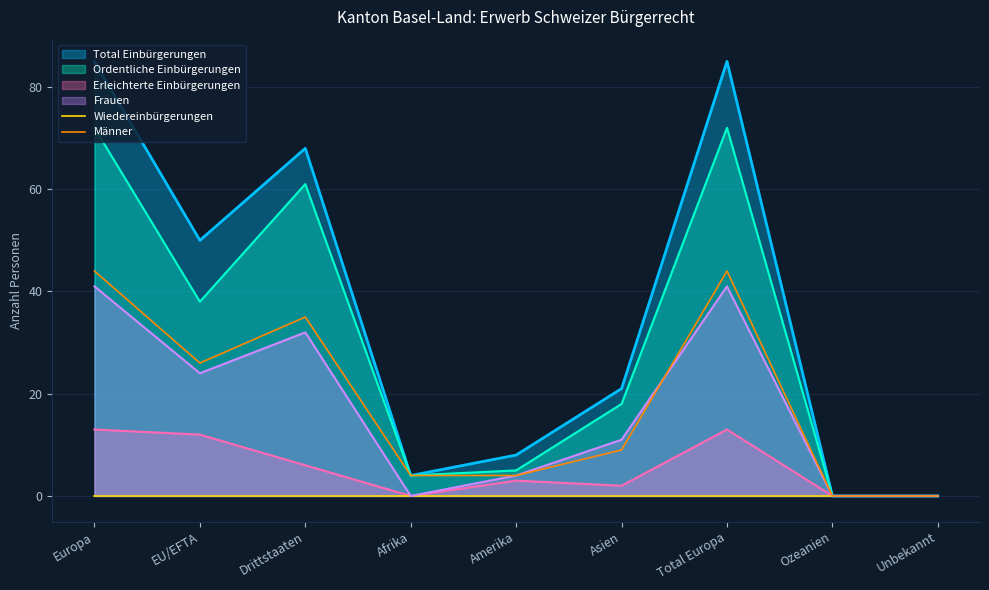

What position from the right is Europa?

9